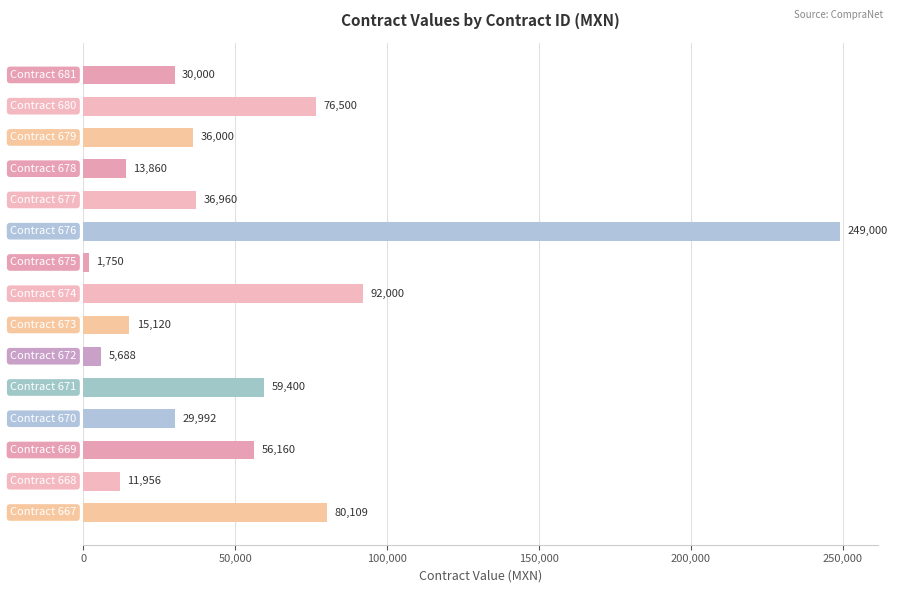

What is the value of the 13th bar from the top?

56160.0